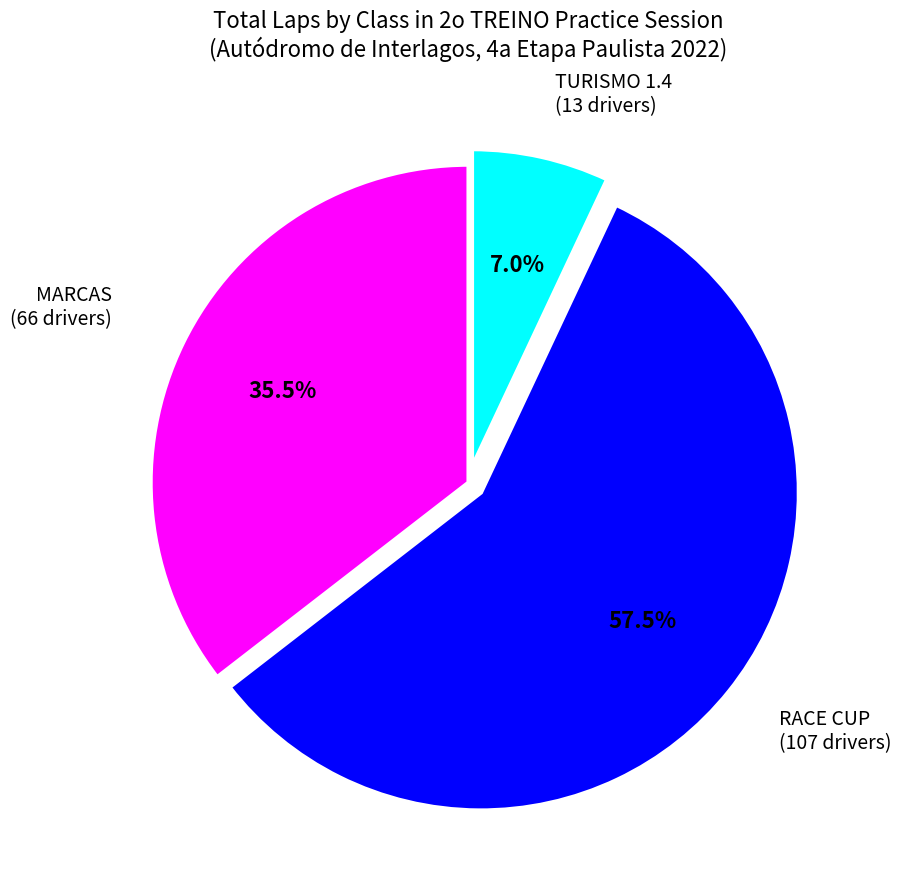

To the nearest percent, what is the average slice percentage?

33%